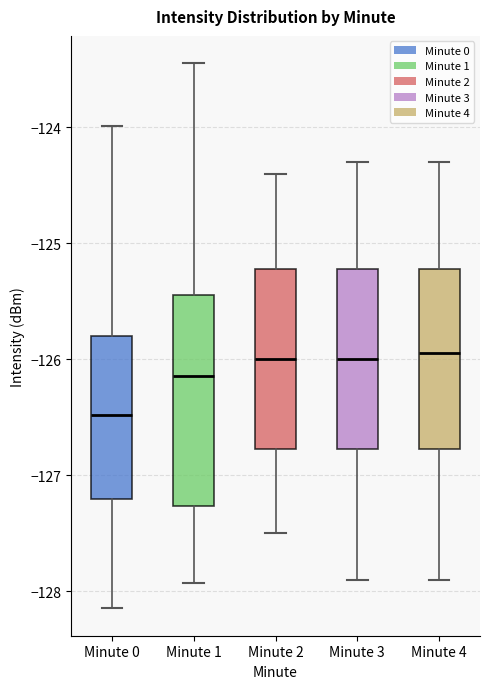

Reading left to right, read every box against the y-axis: the position of its median line, the range the box covers, and the ends of its whiskers. The values are not printed on the chart, so give them approximately, as read against the axis.

Minute 0: median -126.5, box -127.2 to -125.8, whiskers -128.1 to -124.0
Minute 1: median -126.1, box -127.3 to -125.4, whiskers -127.9 to -123.4
Minute 2: median -126.0, box -126.8 to -125.2, whiskers -127.5 to -124.4
Minute 3: median -126.0, box -126.8 to -125.2, whiskers -127.9 to -124.3
Minute 4: median -125.9, box -126.8 to -125.2, whiskers -127.9 to -124.3